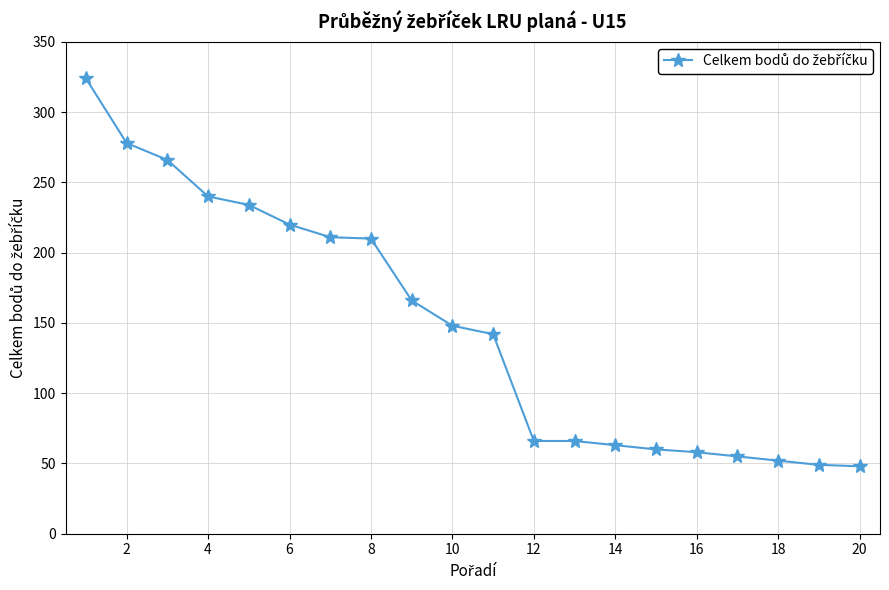

Count the number of data series in this chart.

1